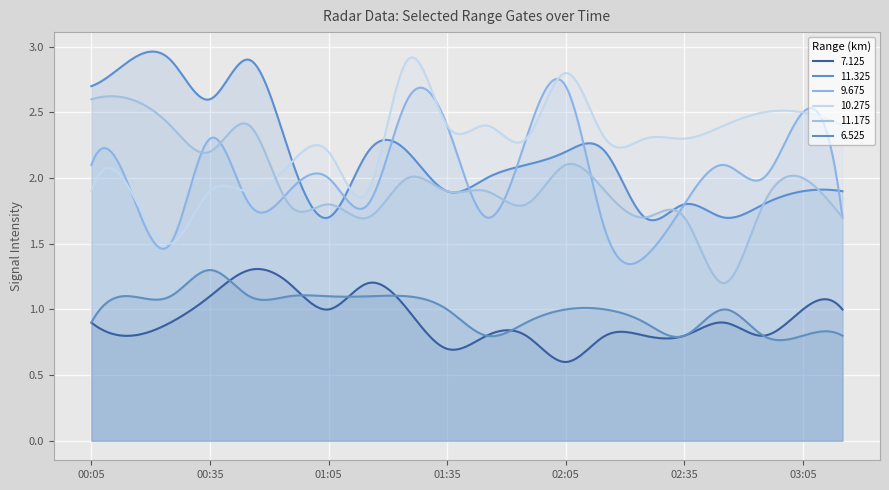

Between 1992/12/17 01:25 and 1992/12/17 01:35, which is larger?

1992/12/17 01:25